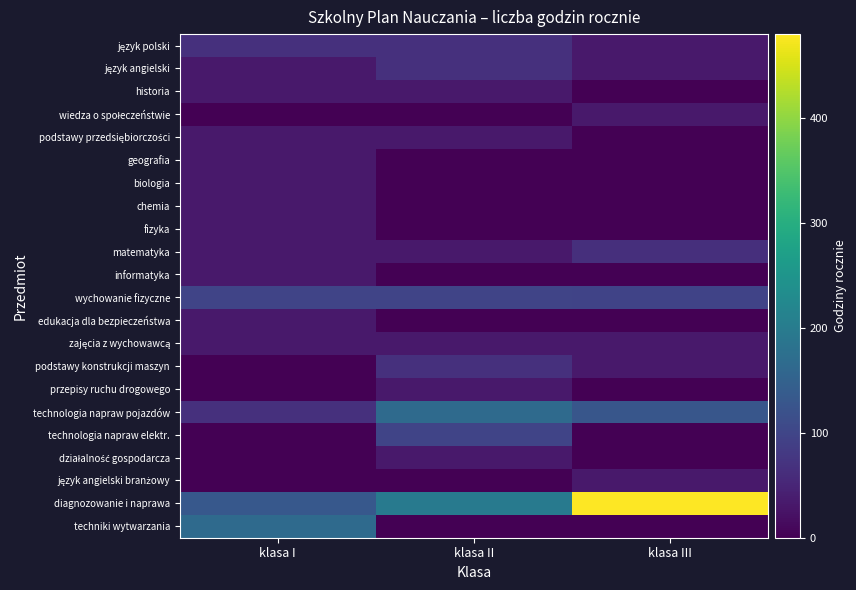

Which series has the largest range (max minus min)?

diagnozowanie i naprawa